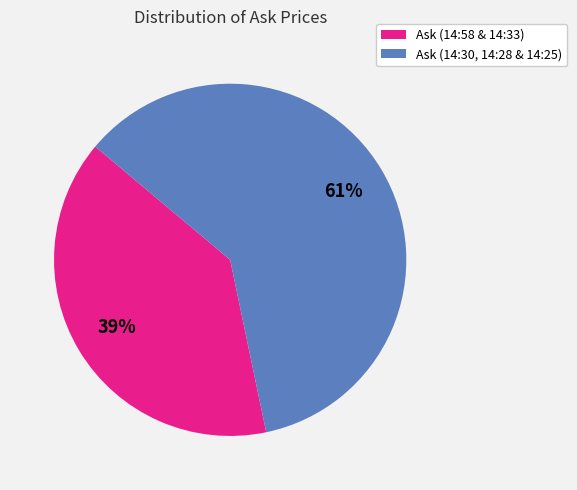

To the nearest percent, what is the average slice percentage?

50%